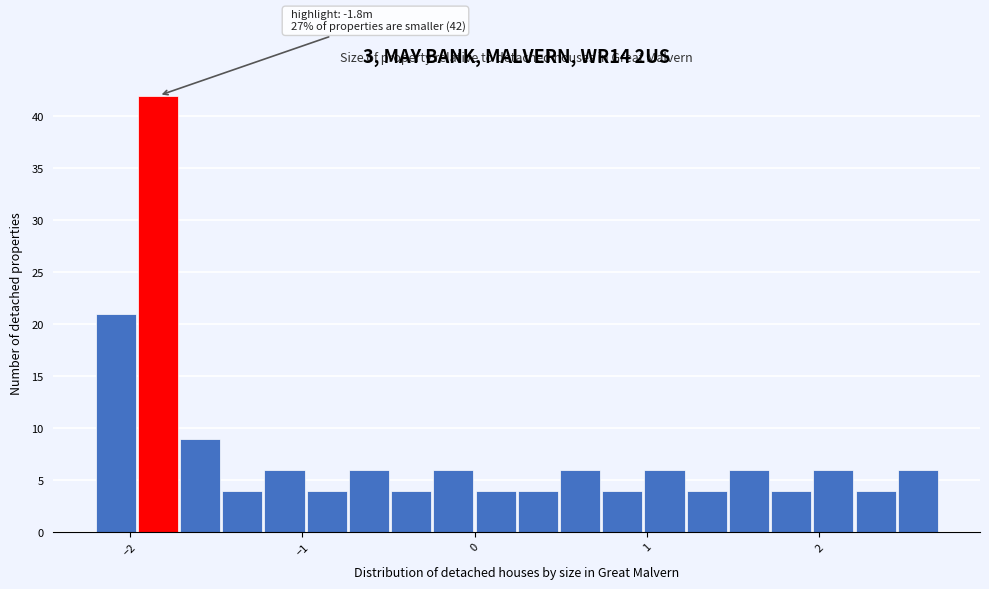

Read against the x-axis, roughly where is the centre of the tallest bar?

-1.8